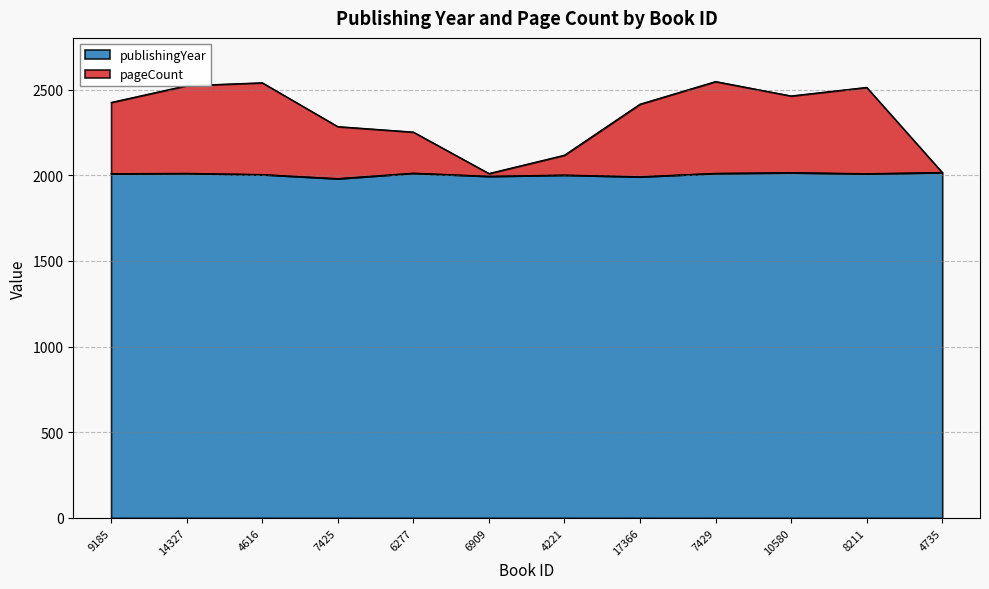

Between 7429 and 7425, which is larger?

7429